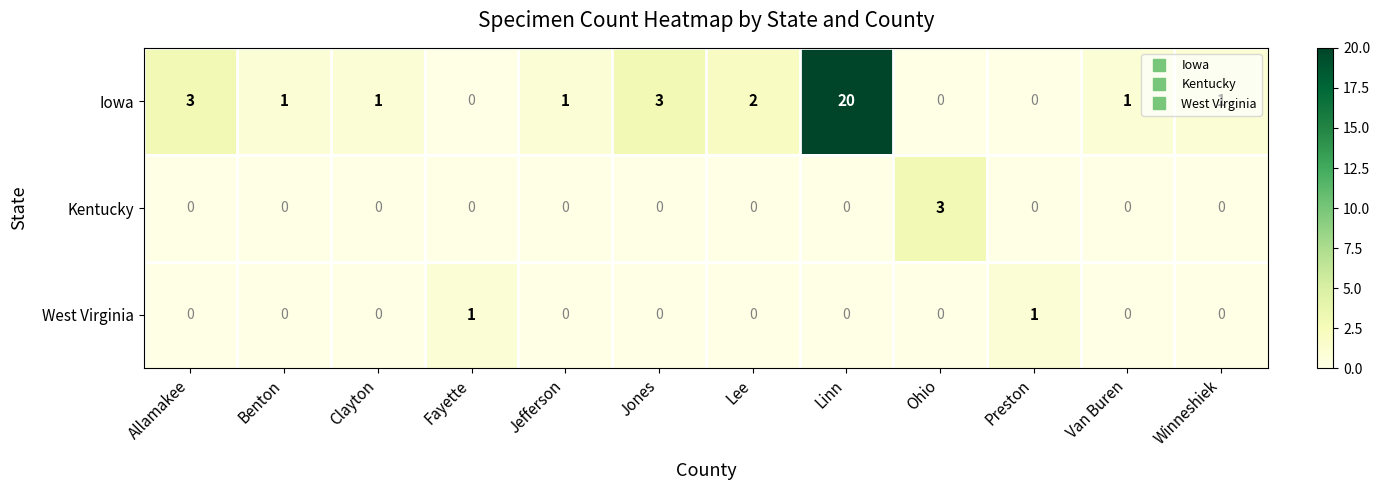

At which label does Kentucky reach its peak?

Ohio